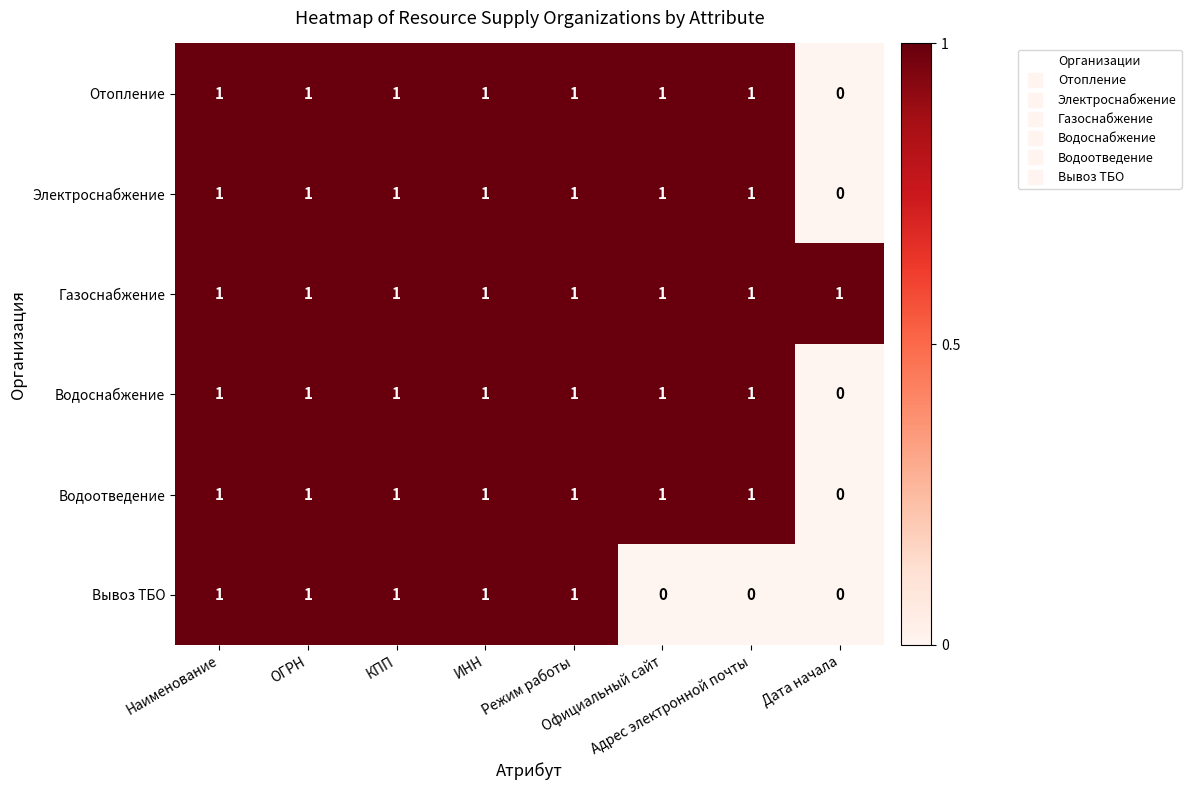

How many data points does each series have?

8